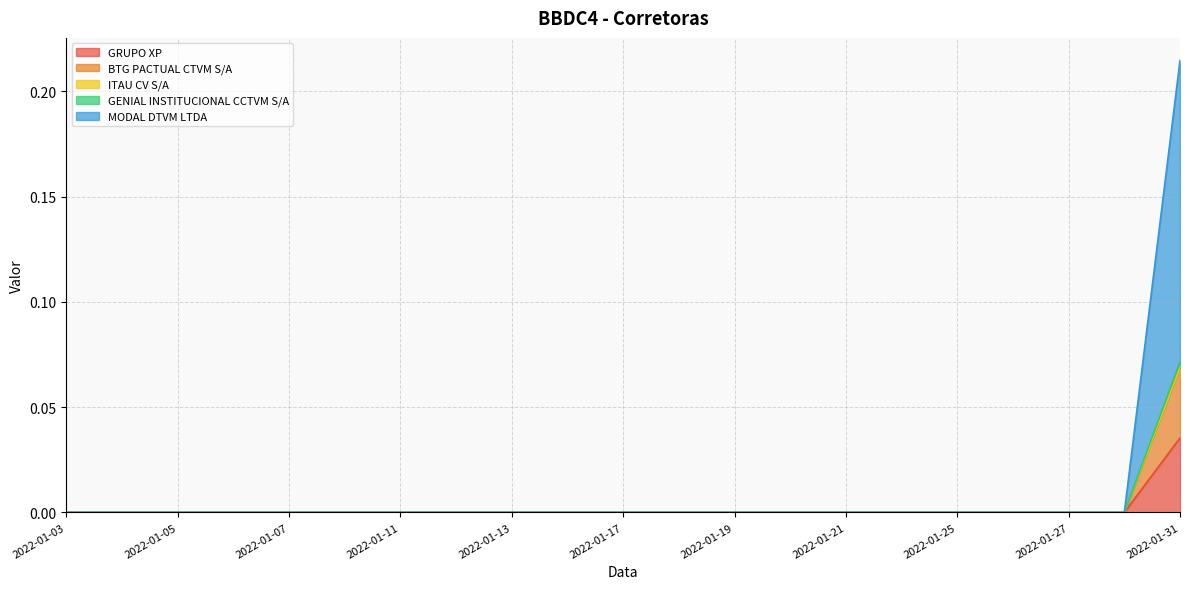

At which category is the sum across all series the highest?

2022-01-31